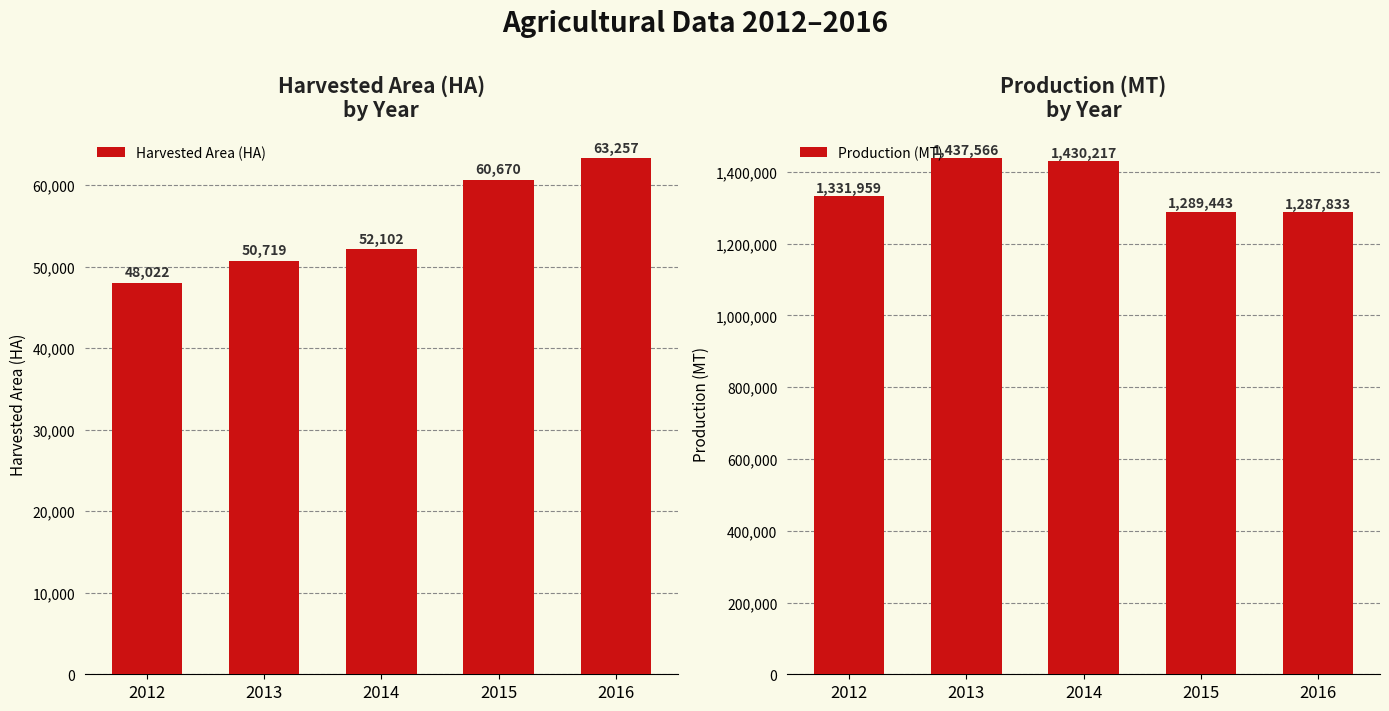

The value of Harvested Area (HA) at 2012 is 26143. True or false?

False